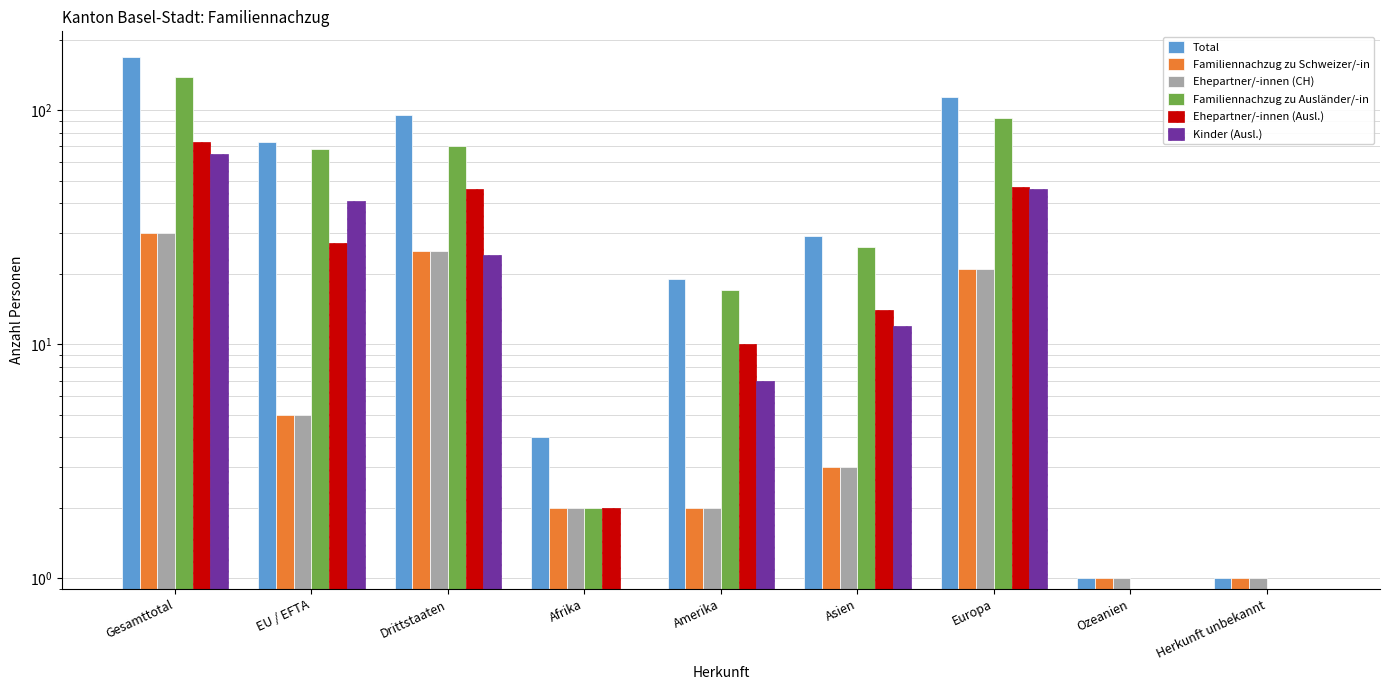

How many groups of bars are there?

9